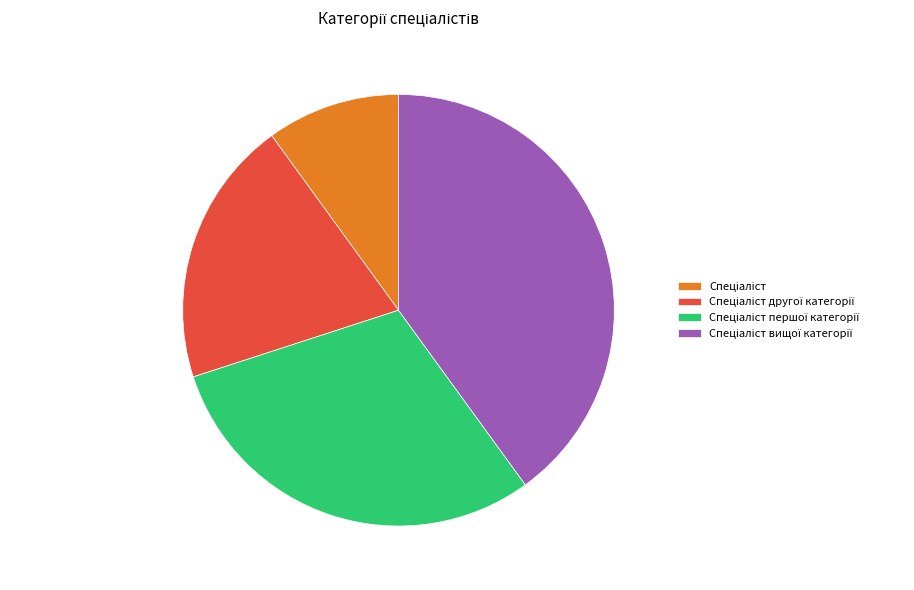

Is there a majority slice in this chart?

No